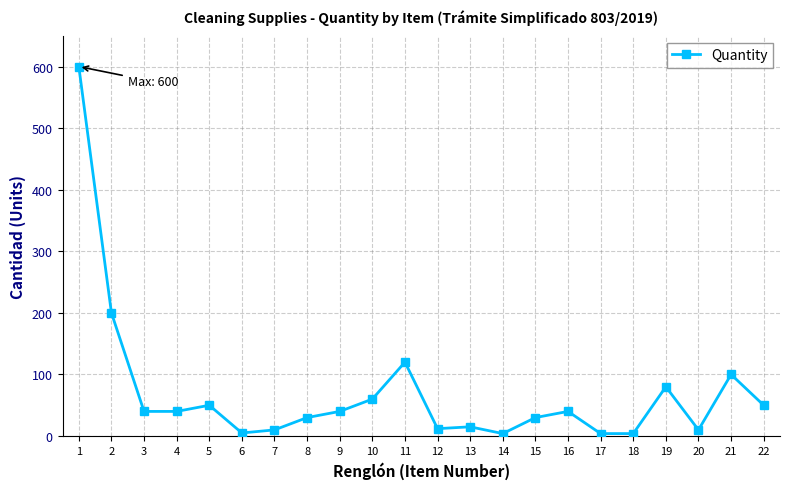

The chart shows a value of 15 at 13. True or false?

True